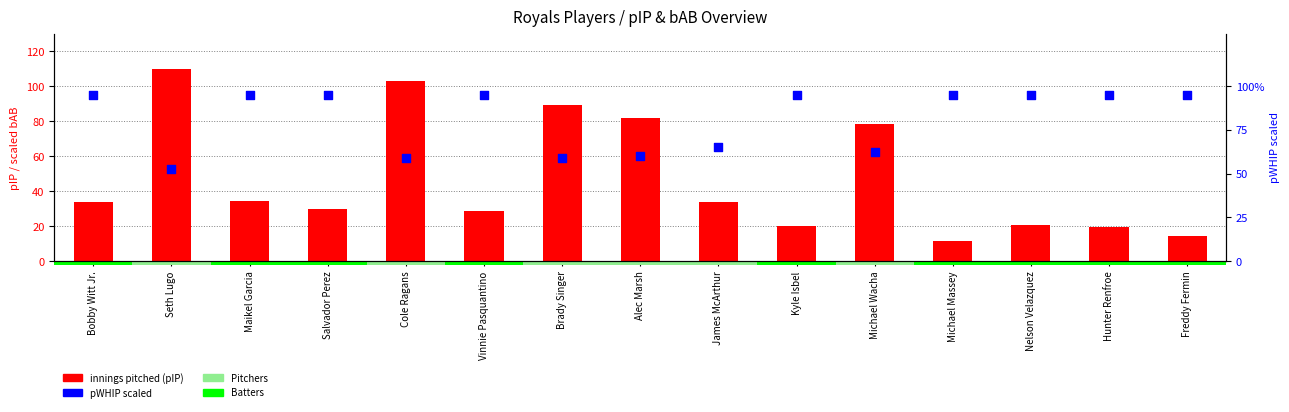

Is the value of pWHIP scaled at Vinnie Pasquantino greater than the value of innings pitched / AB scaled at Bobby Witt Jr.?

Yes